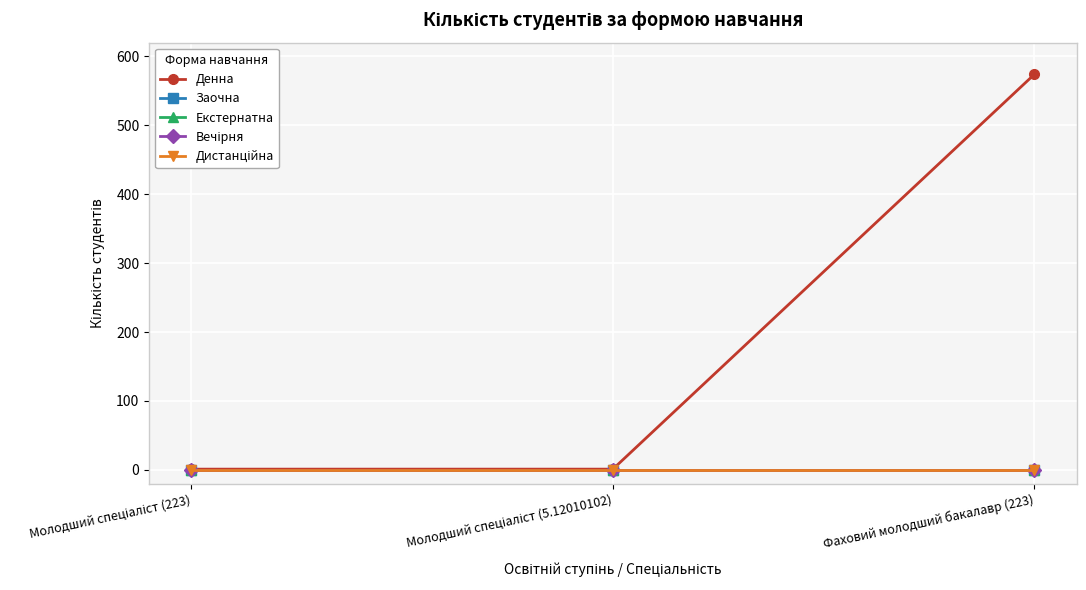

What is the label of the 3rd point from the right?

Молодший спеціаліст (223)